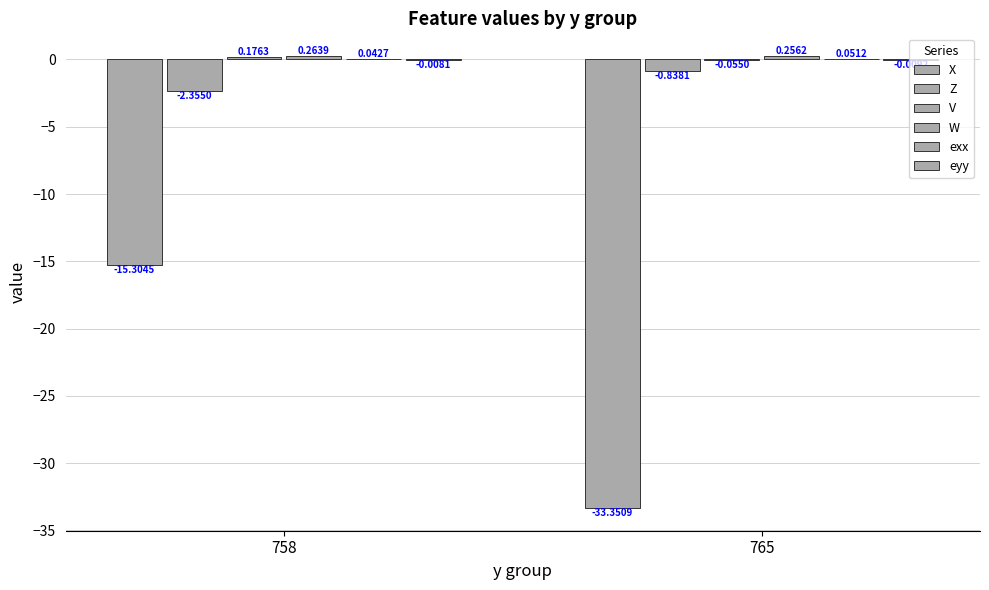

At which label does Z reach its peak?

765